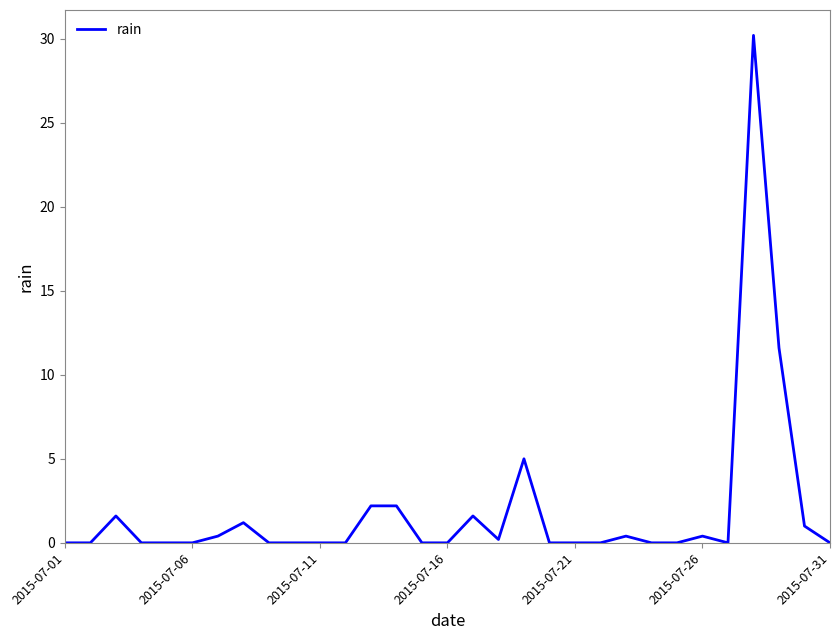

What is the difference between the maximum and minimum values?

30.2